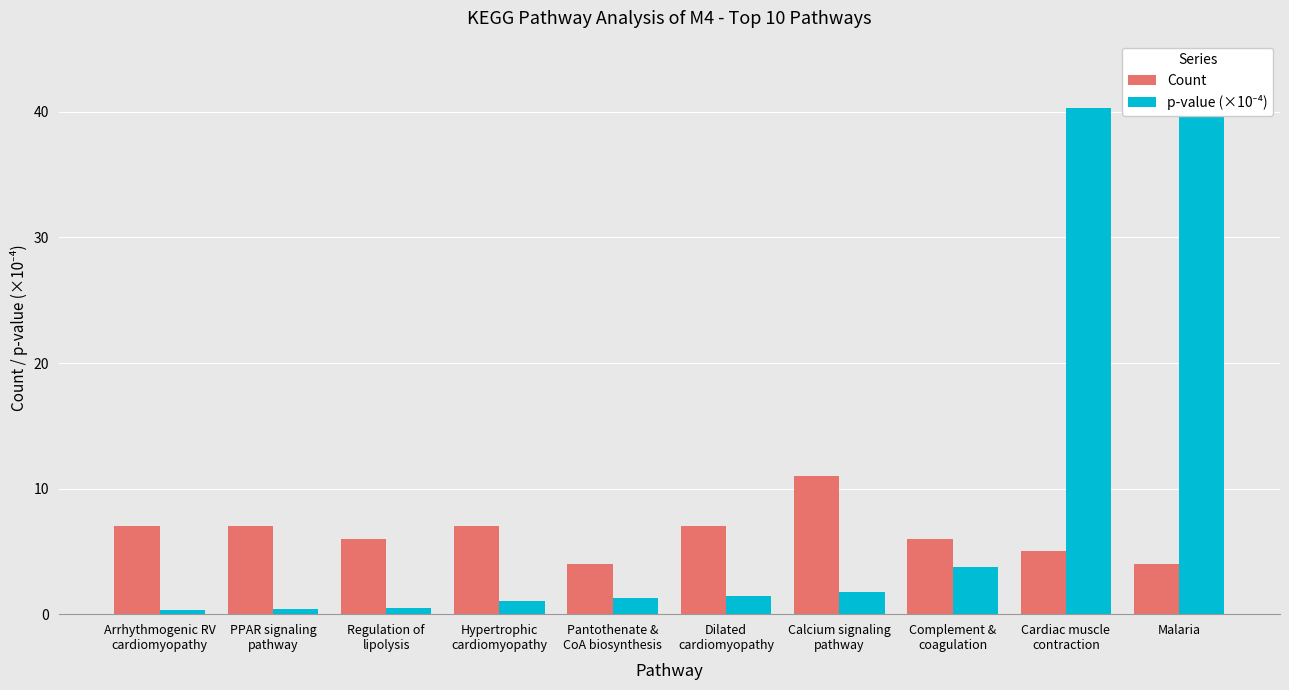

What is the difference between the second highest and minimum values in the Count series?

3.0